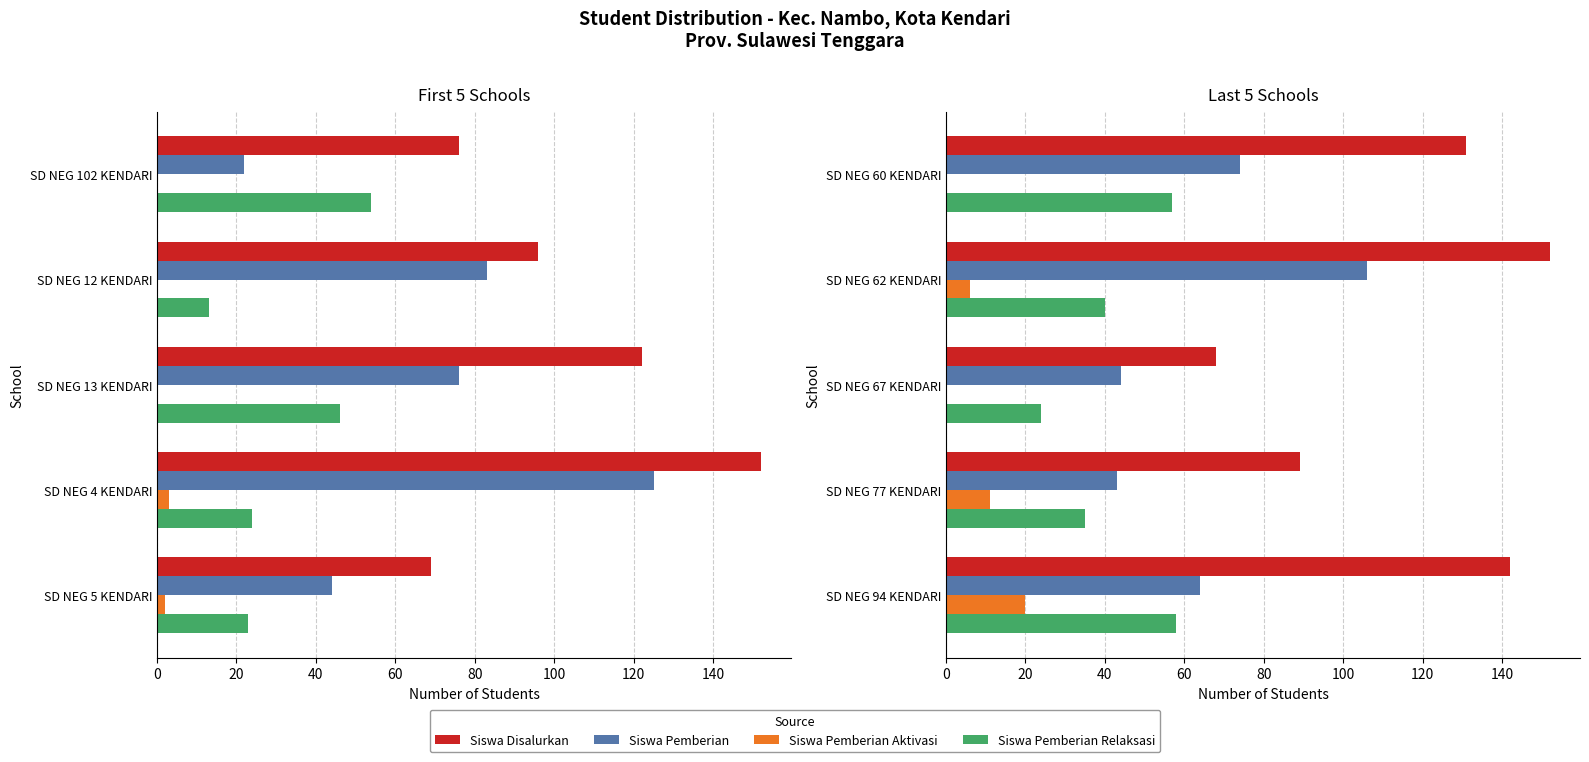

What are all the series names shown in the legend?

Siswa Disalurkan, Siswa Pemberian, Siswa Pemberian Aktivasi, Siswa Pemberian Relaksasi